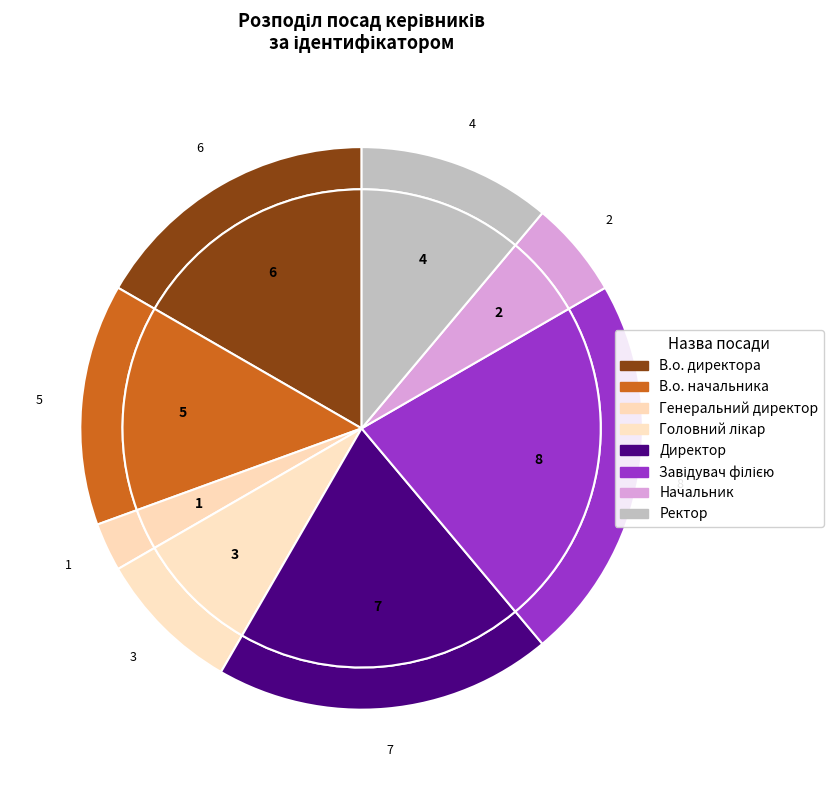

What is the total percentage of Завідувач філією and Головний лікар?

30.6%